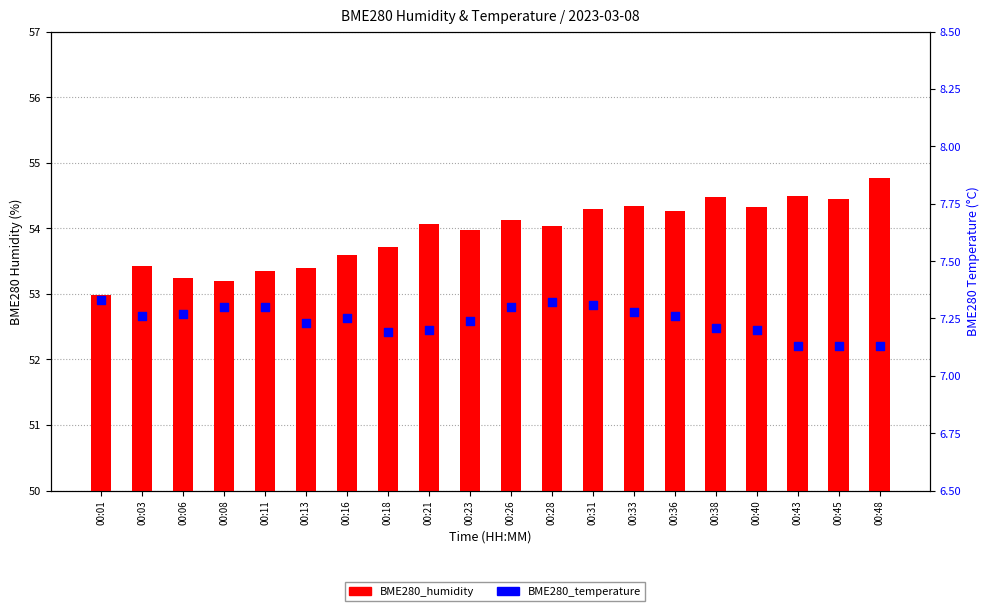

At how many categories does at least one series exceed 32?

20